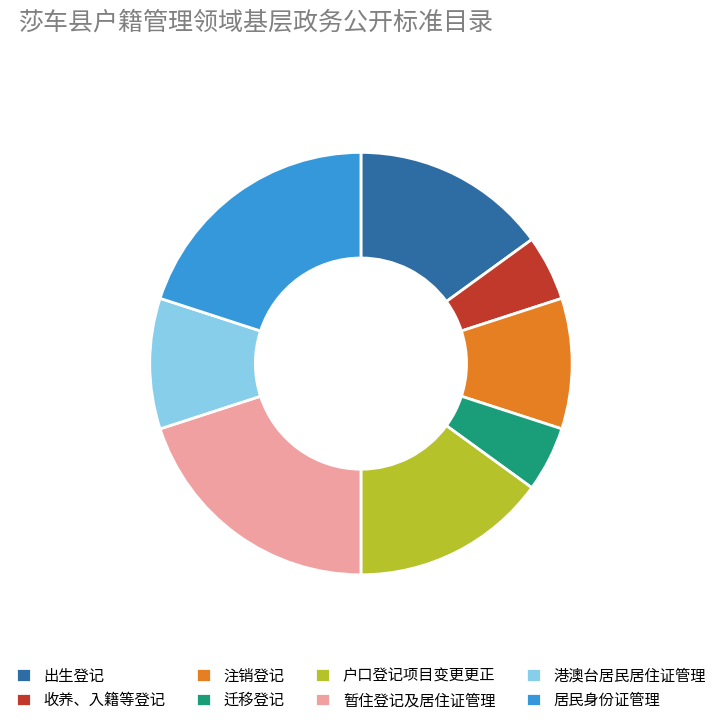

True or false: 收养、入籍等登记 accounts for 15% of the total.

False